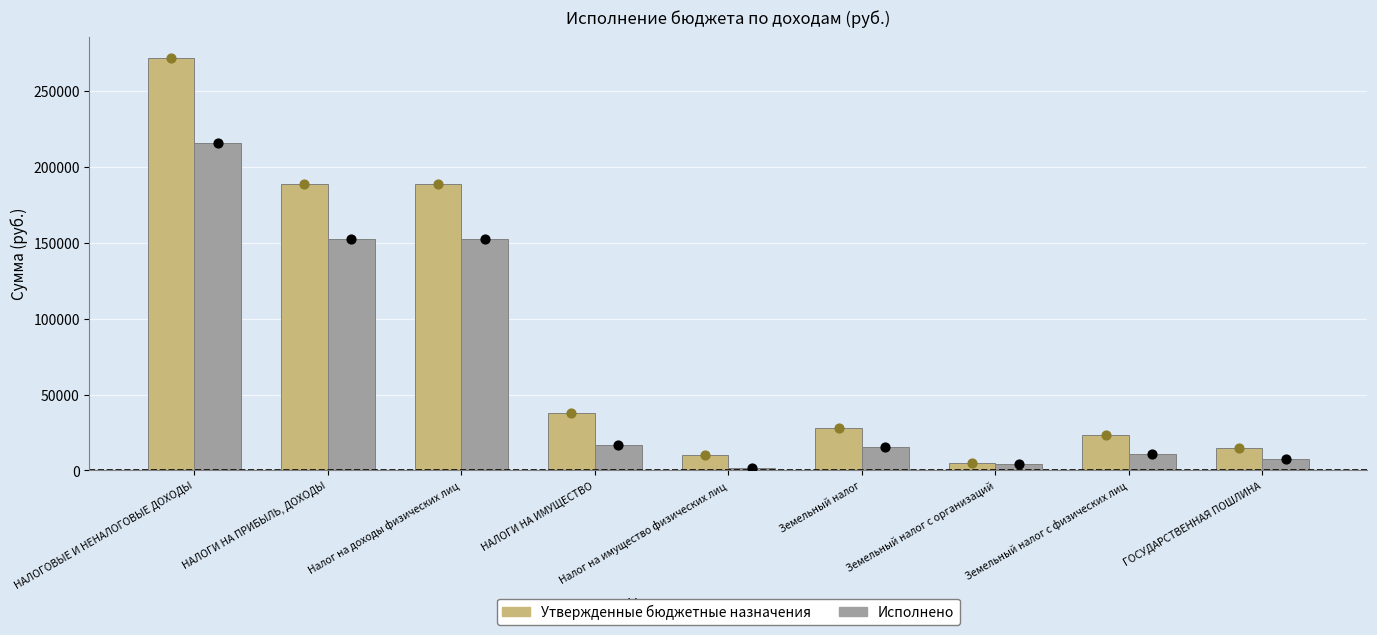

Which series has the largest Y range (max minus min)?

Утвержденные бюджетные назначения